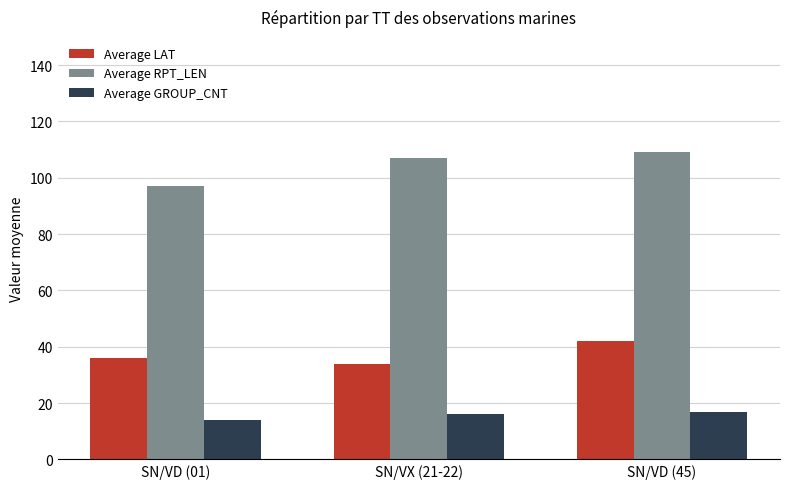

What is the approximate value of Average RPT_LEN at SN/VX (21-22)?

107.0